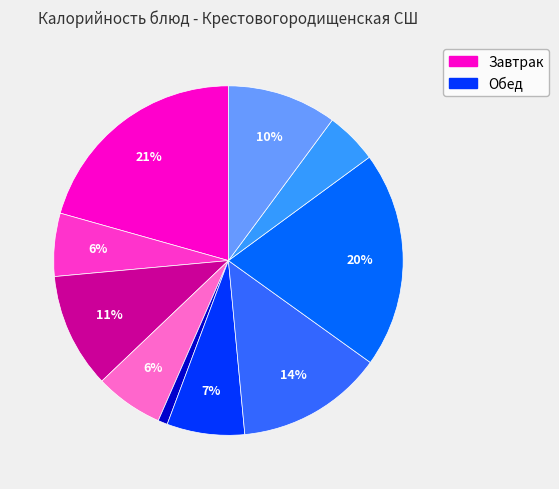

How many slices are in this pie chart?

10